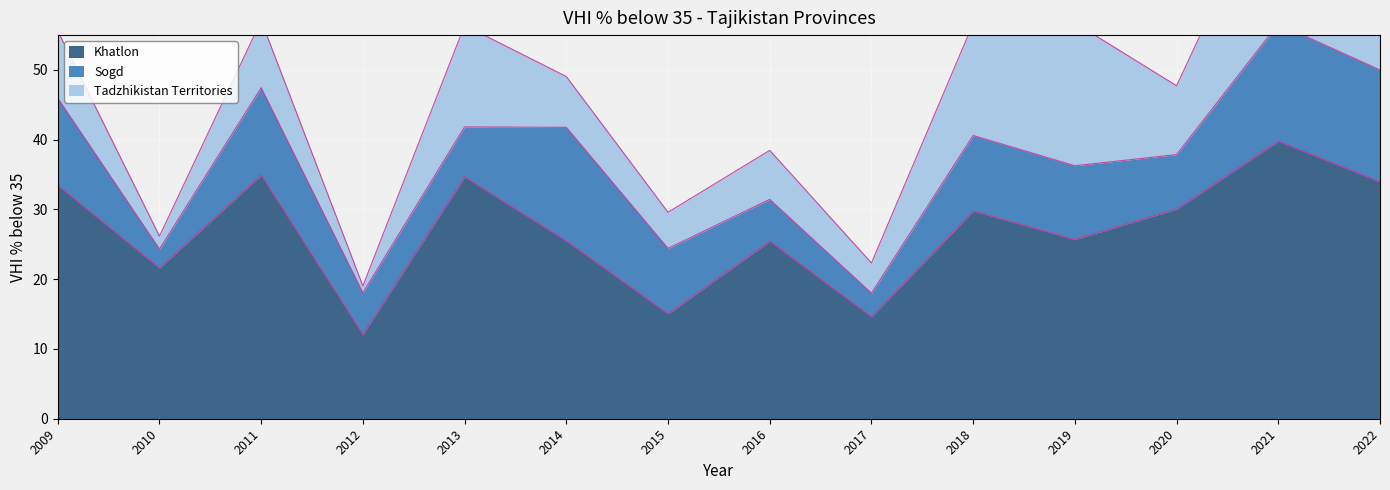

Is it true that Tadzhikistan Territories equals 10.5 at 2014?

False